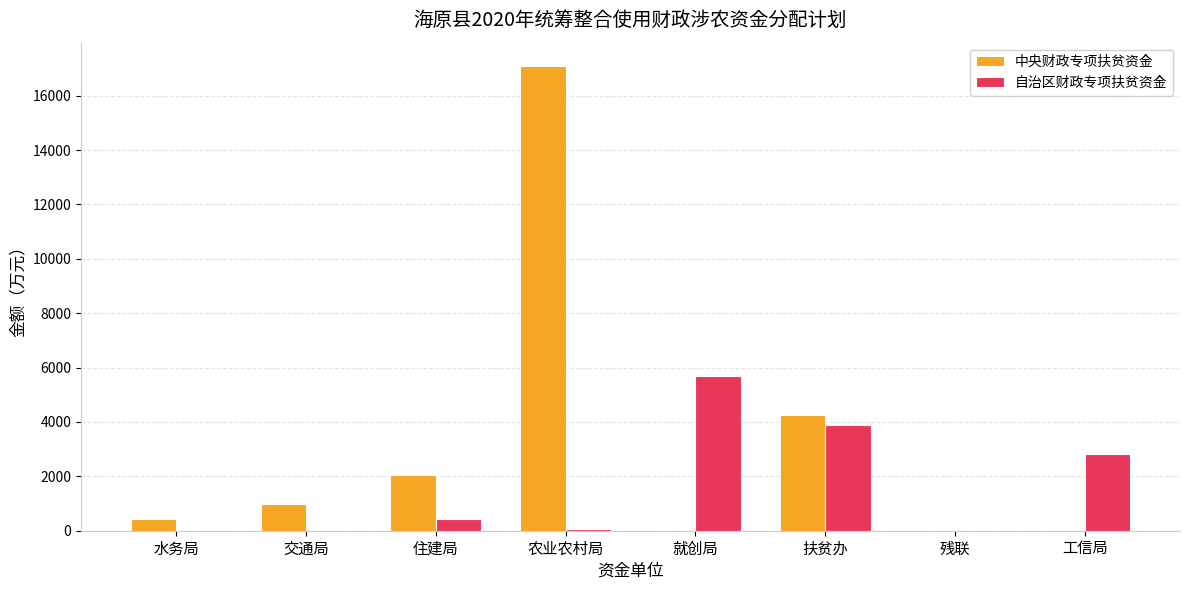

Count the number of categories in the chart.

8